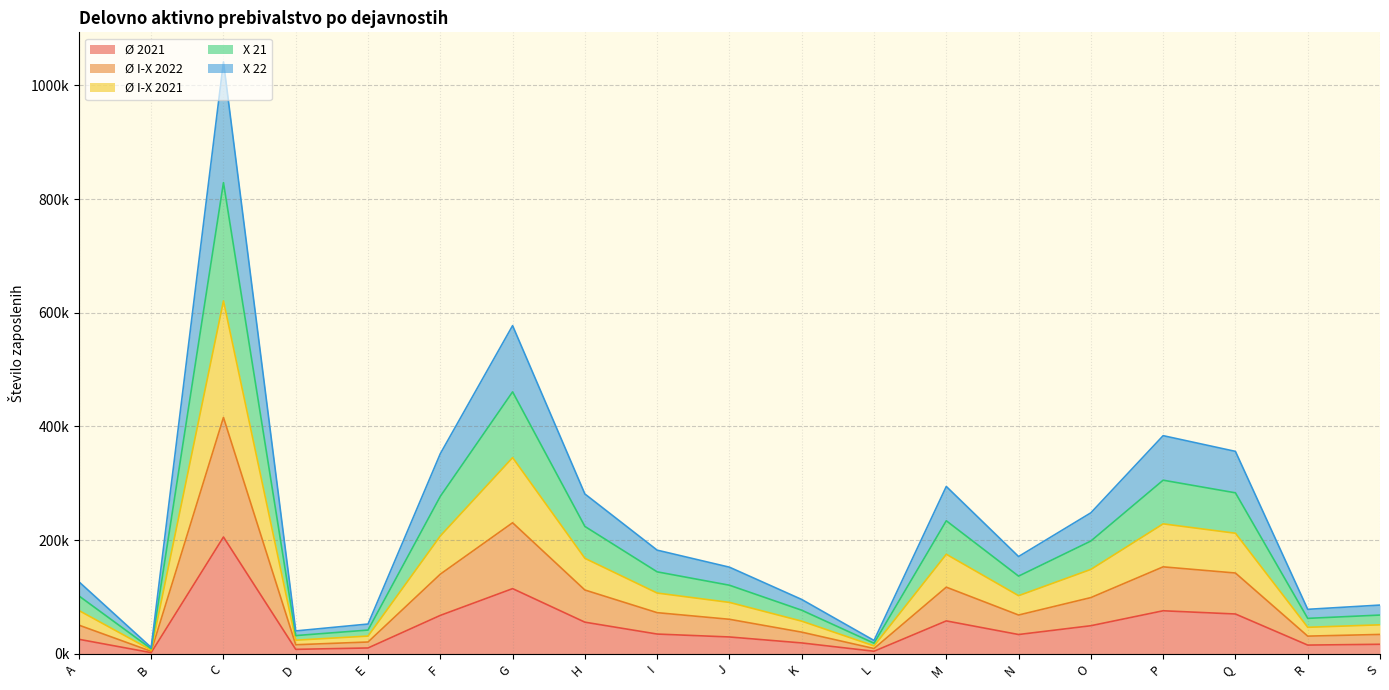

At which category does Ø I-X 2021 reach its first local valley?

B